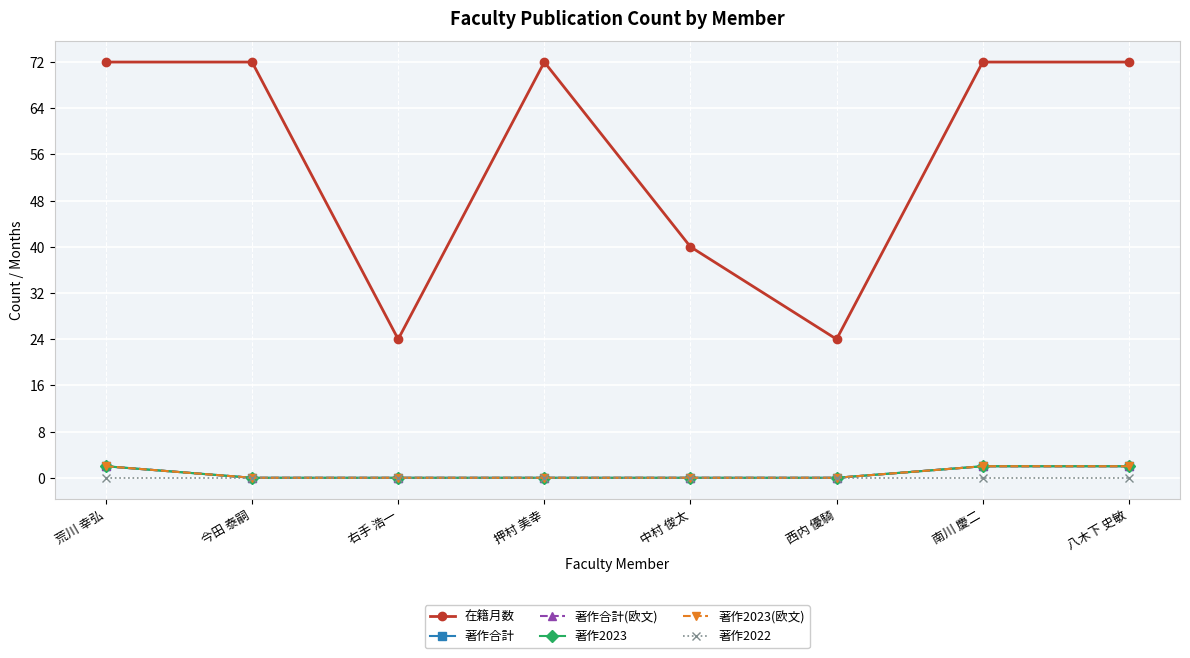

Is the value of 著作2023(欧文) at 荒川 幸弘 greater than the value of 著作合計 at 中村 俊太?

Yes